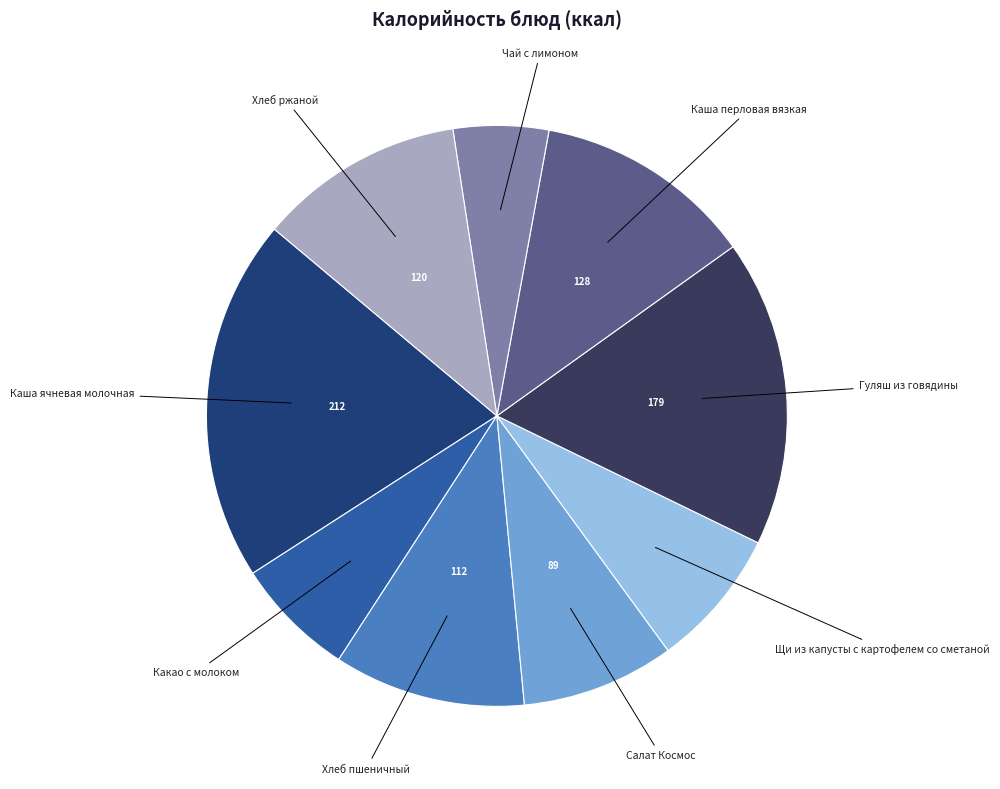

Is there a majority slice in this chart?

No